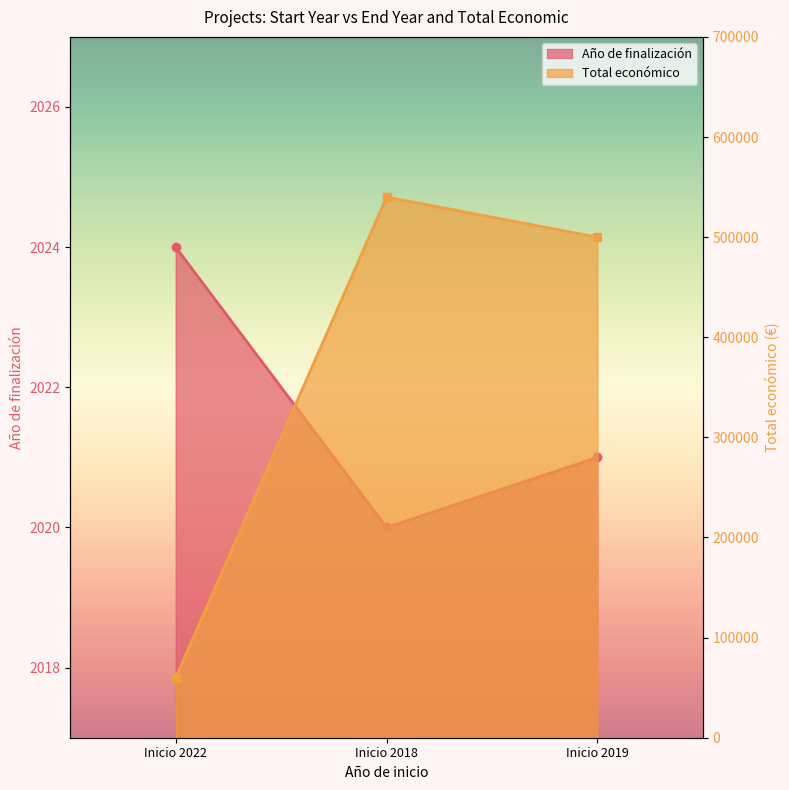

Does the chart display data point markers on the line(s)?

Yes